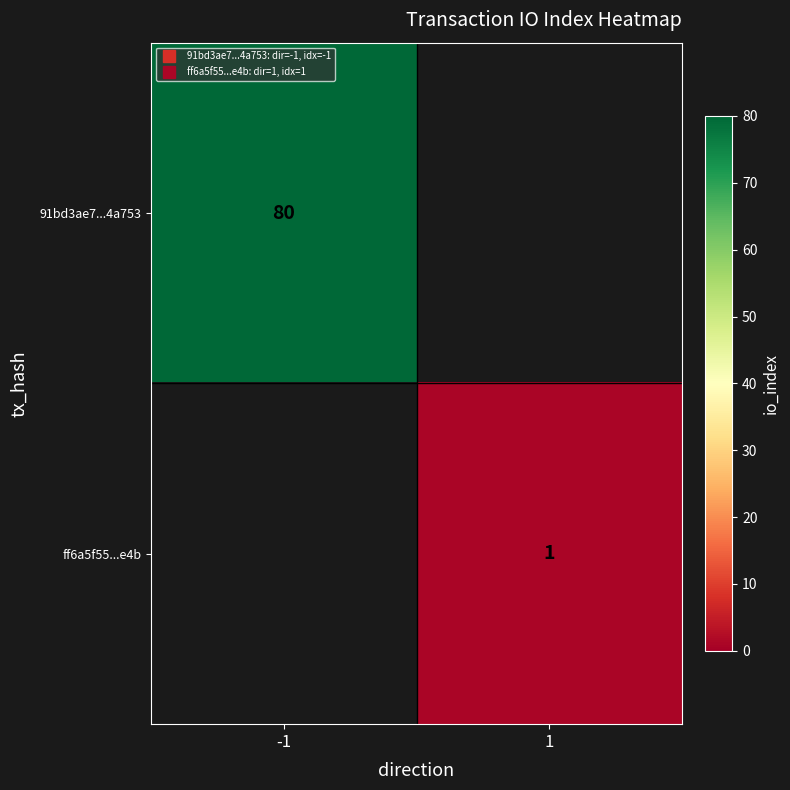

Where is 91bd3ae7...4a753 nearest to the value 80?

-1